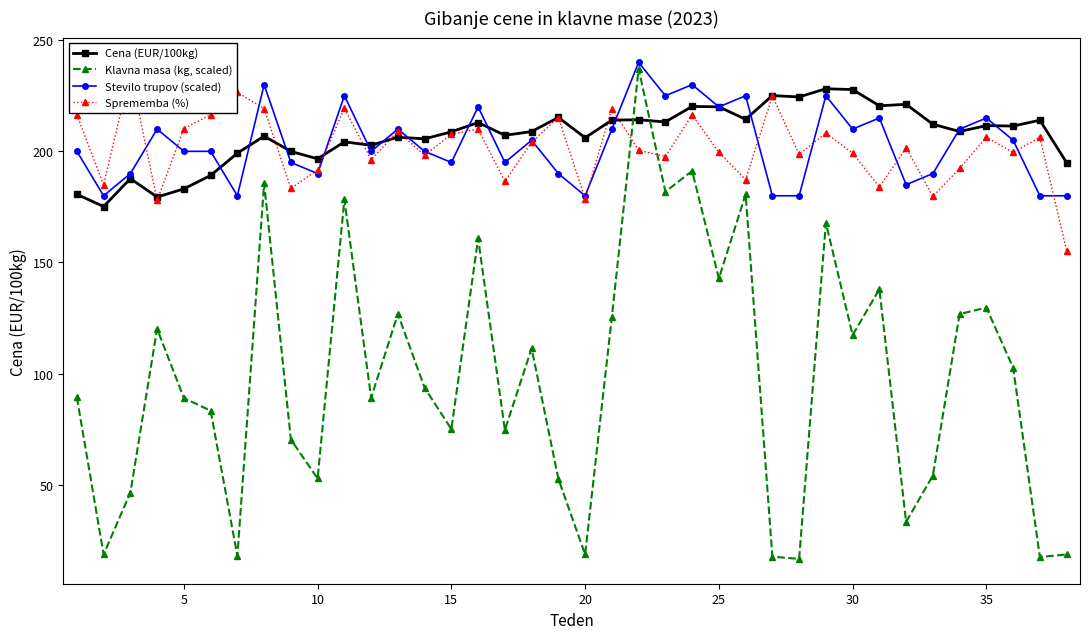

How many interior local peaks does the Stevilo trupov (scaled) series have?

12